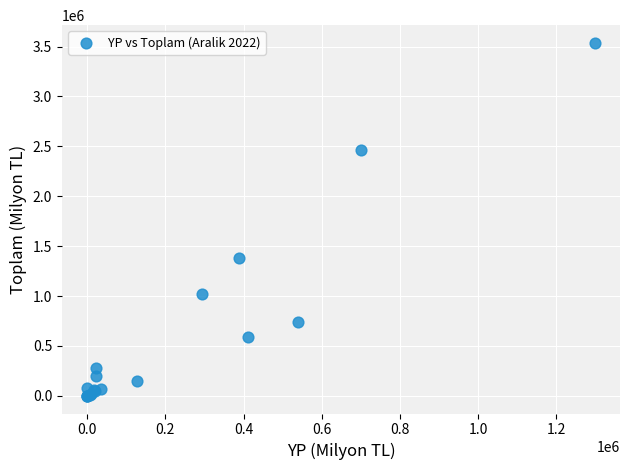

What Y value in the scatter plot is closest to 1768875?

1383039.0